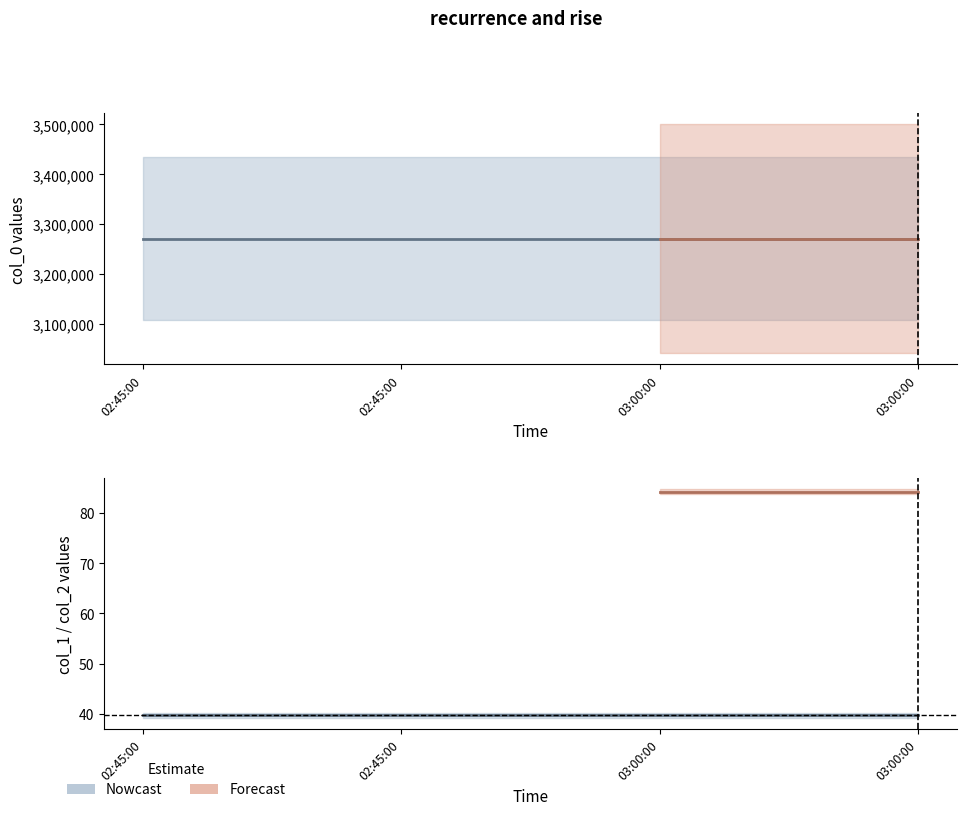

True or false: col_2 and col_1 intersect in this chart.

False